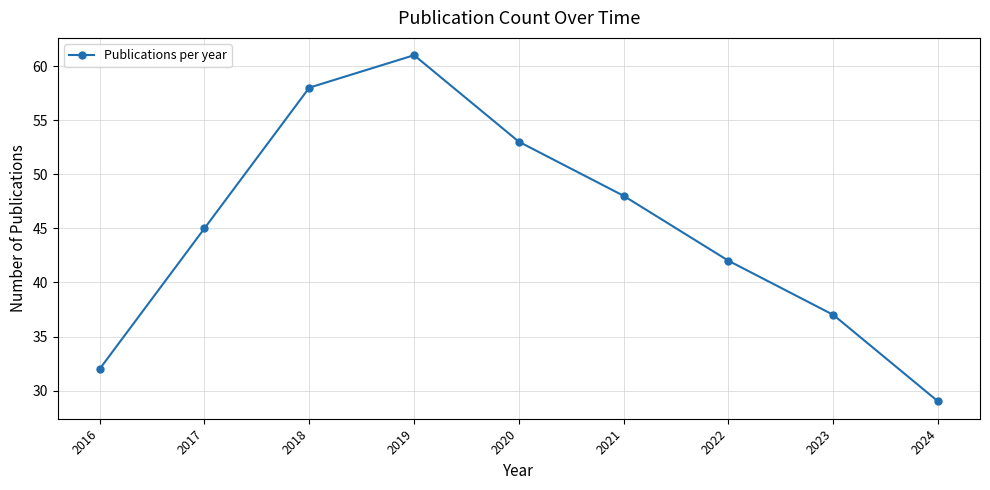

What is the value of the 6th point from the left?

48